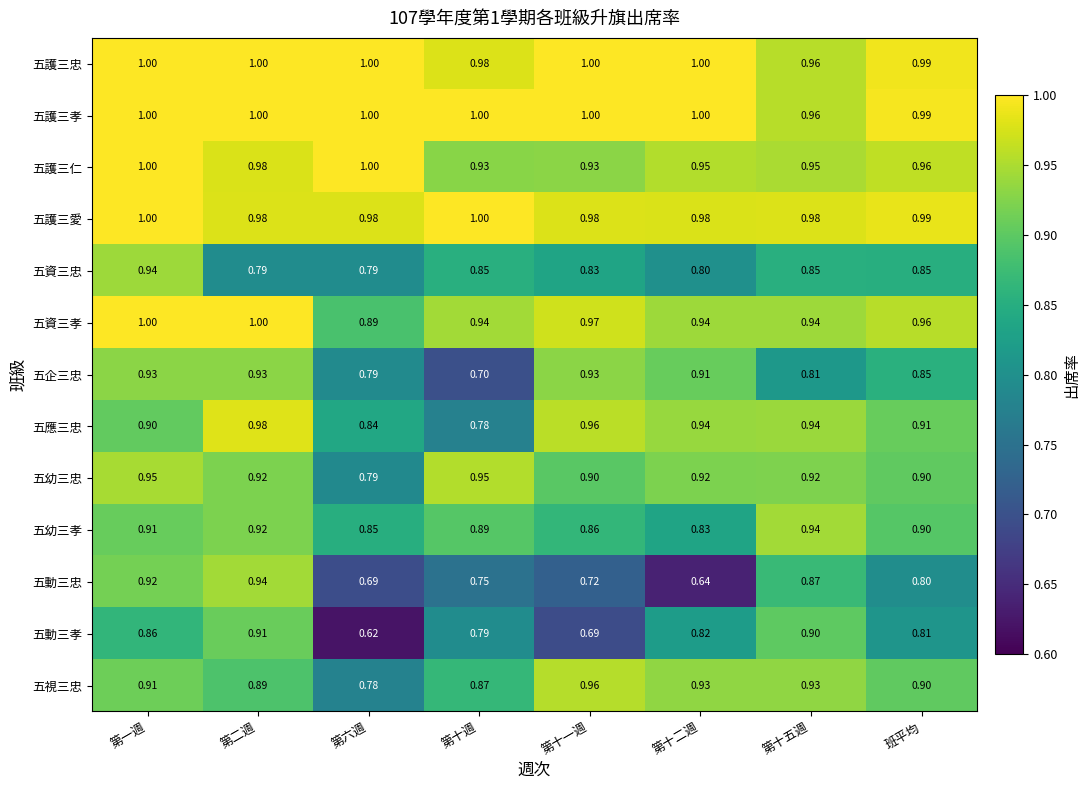

Which label corresponds to the smallest value in the chart?

第六週